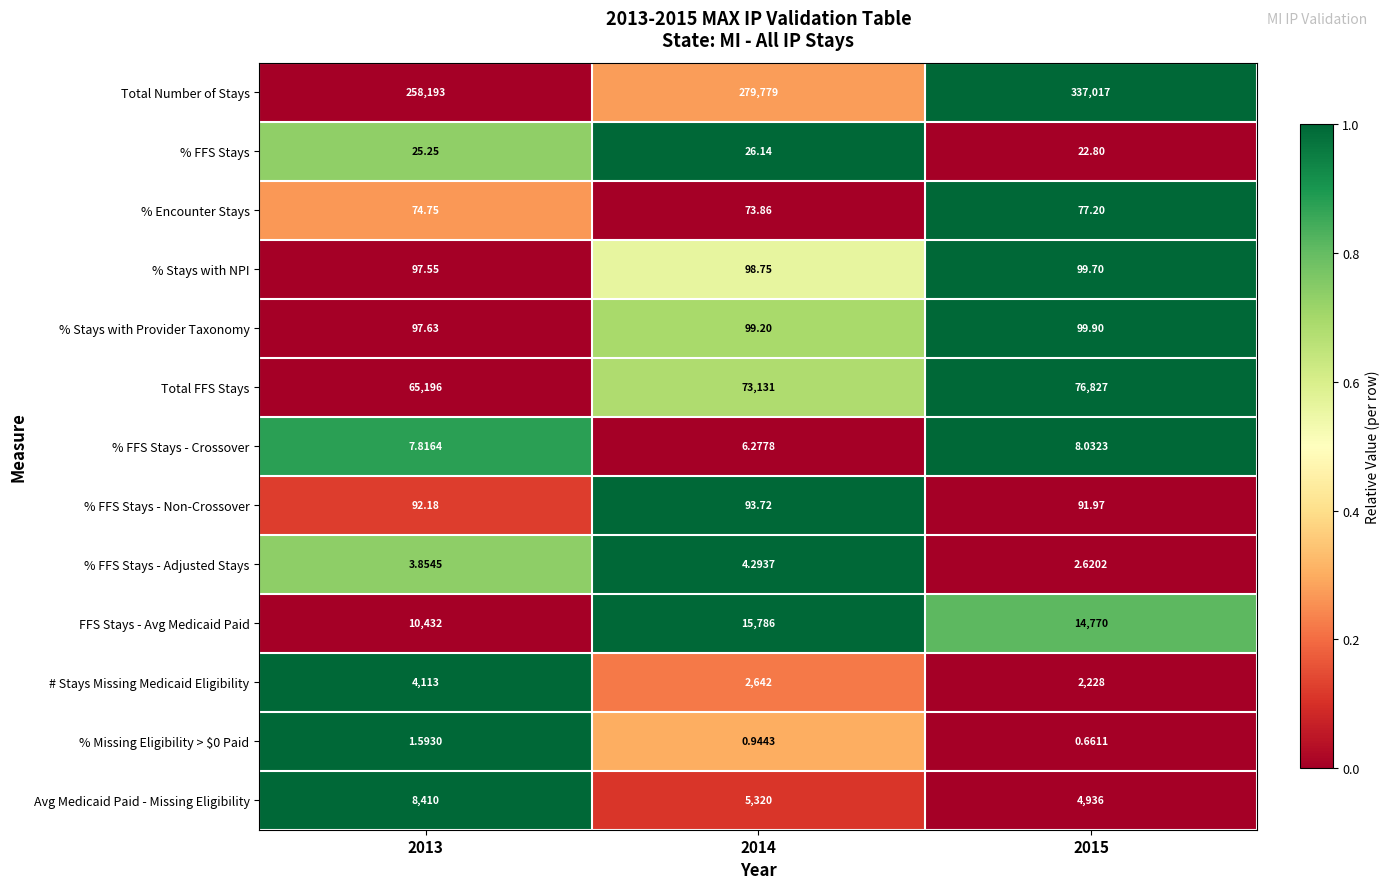

Which series has the largest total across all categories?

Total Number of Stays